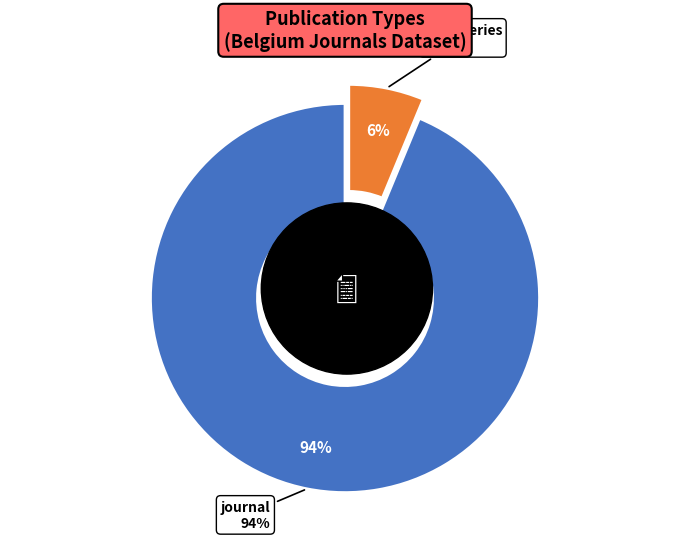

Which has a higher value, book series or journal?

journal